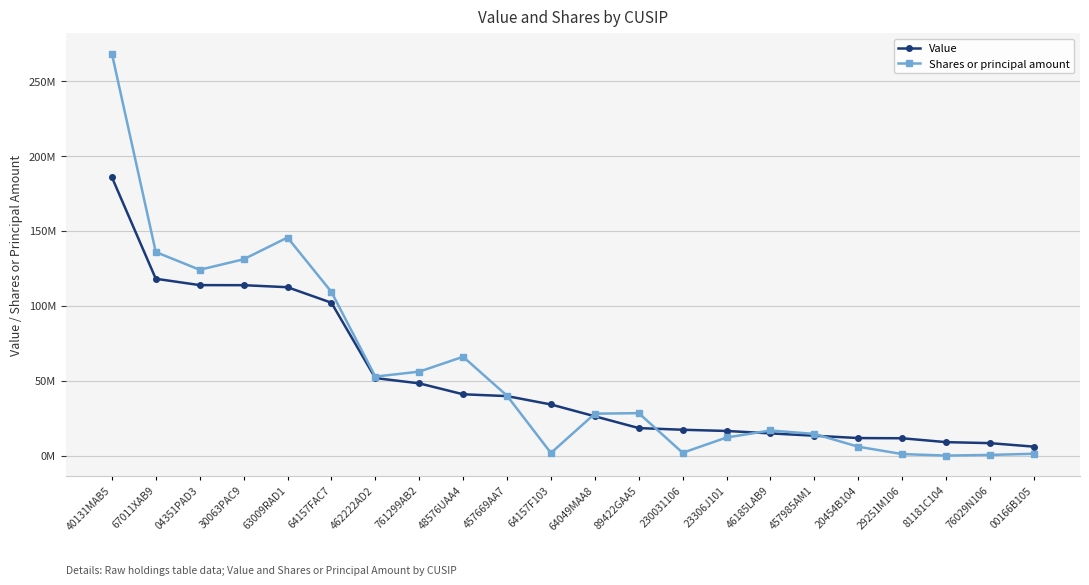

Which series has the largest total across all categories?

Shares or principal amount